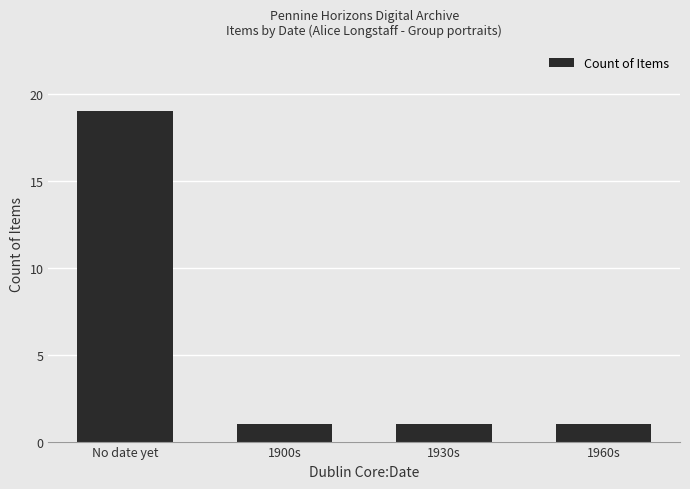

What is the average value?

6